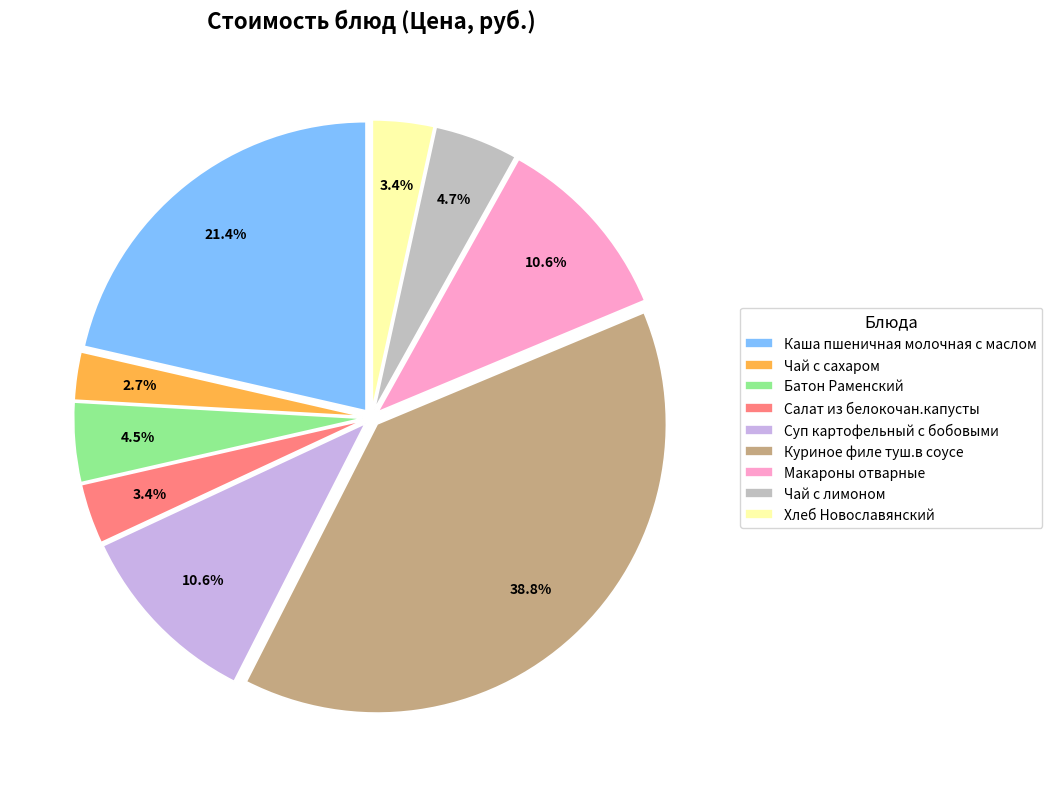

Which slice is the largest?

Куриное филе туш.в соусе